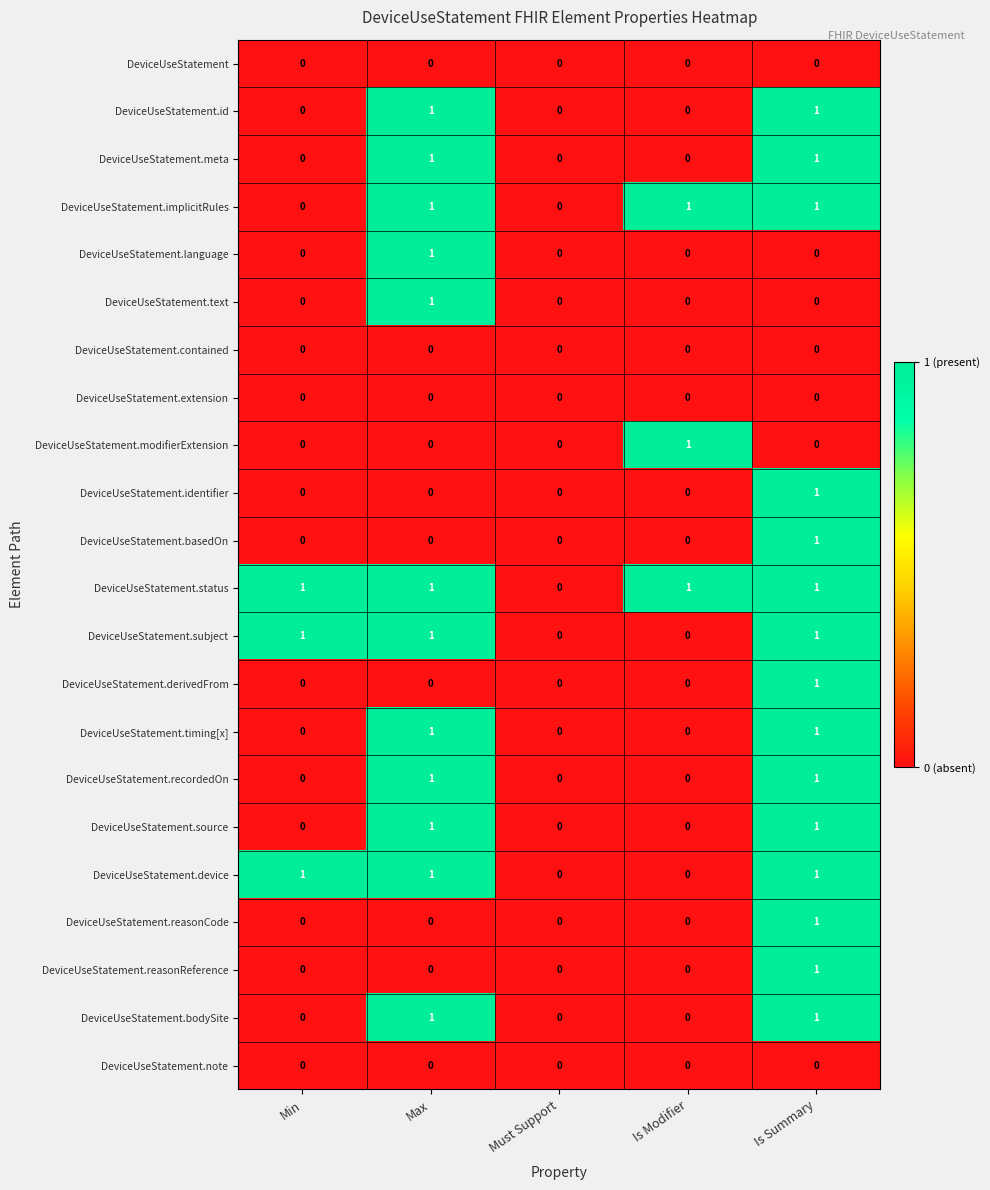

What is the total value across all series at Is Summary?

15